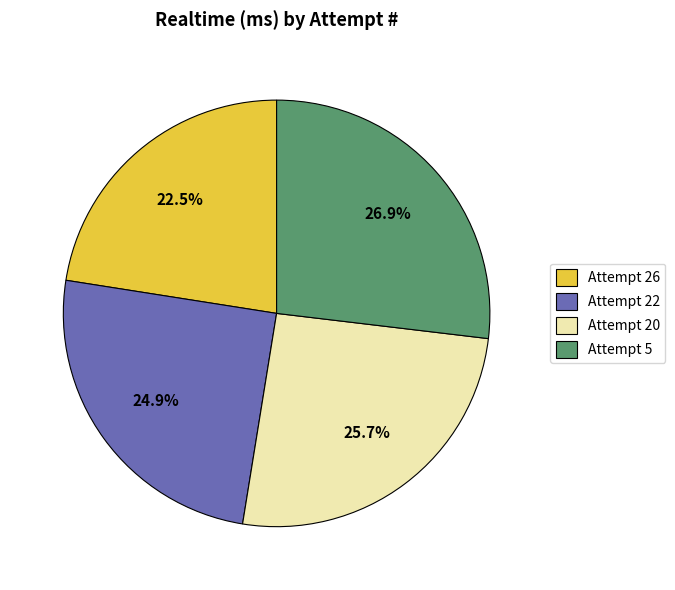

The Attempt 26 slice represents 9% of the pie. True or false?

False